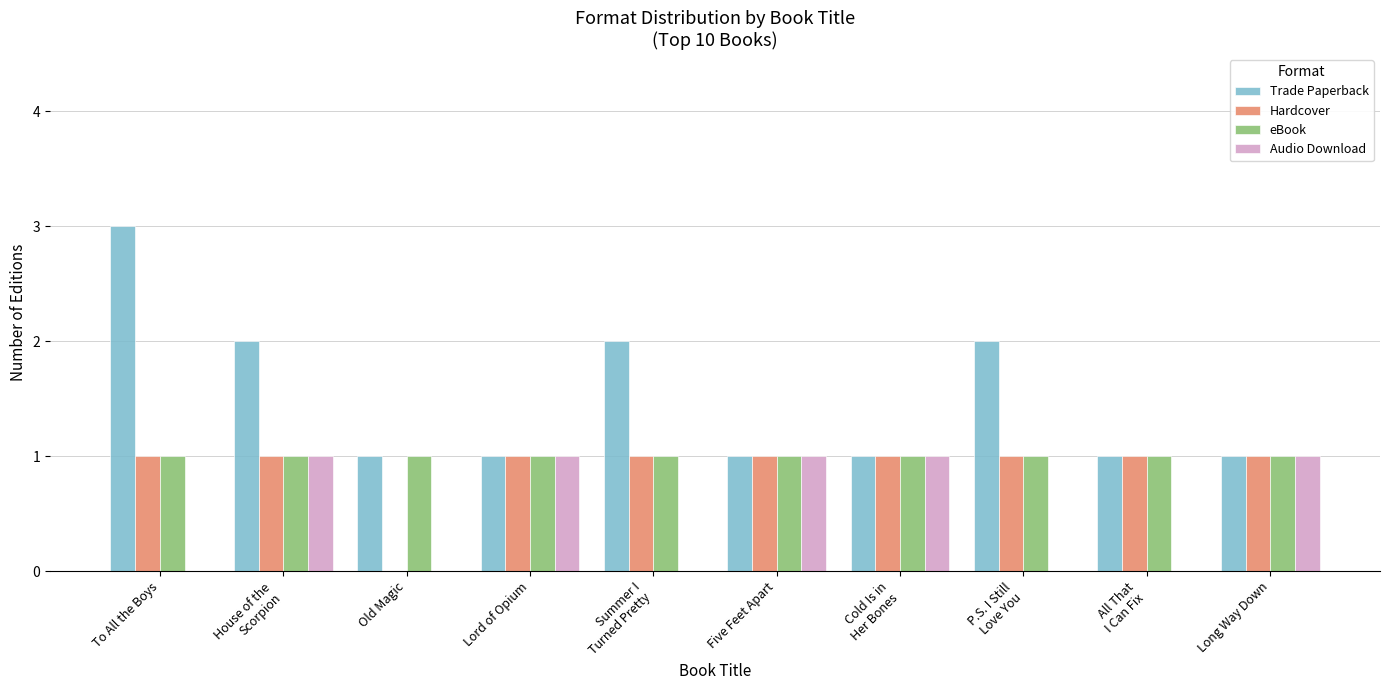

Are the bars horizontal?

No